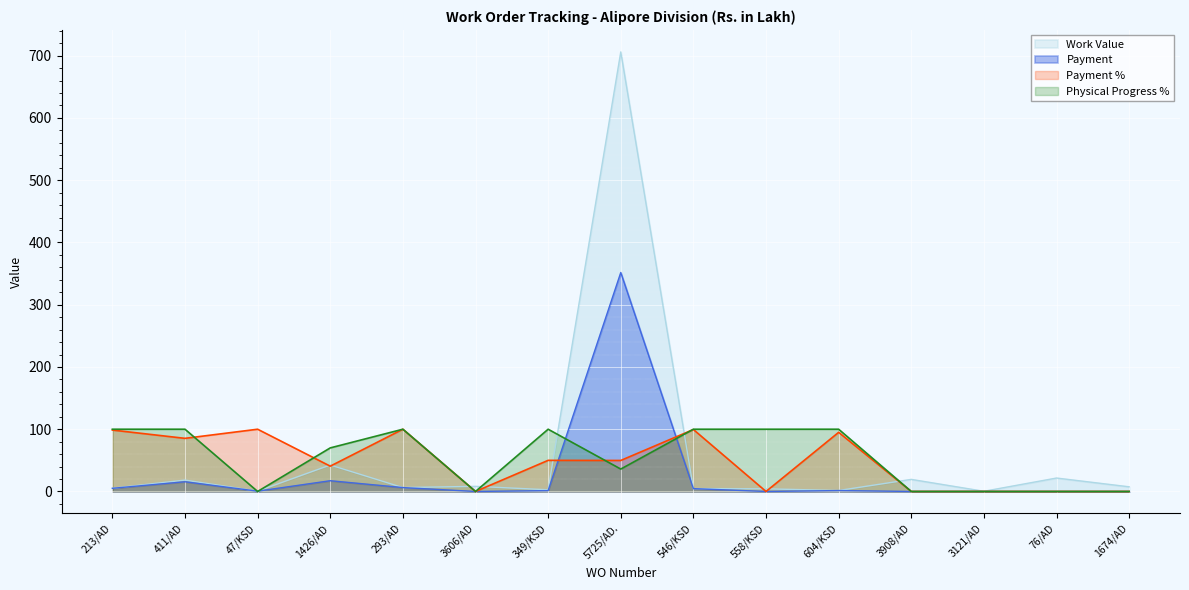

Between which two adjacent categories do Physical Progress % and Work Value first intersect?

411/AD and 47/KSD